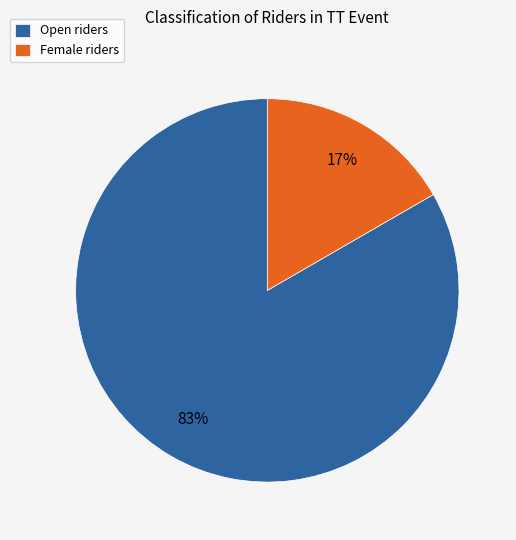

Combined, do Female riders and Open riders account for over 50%?

Yes